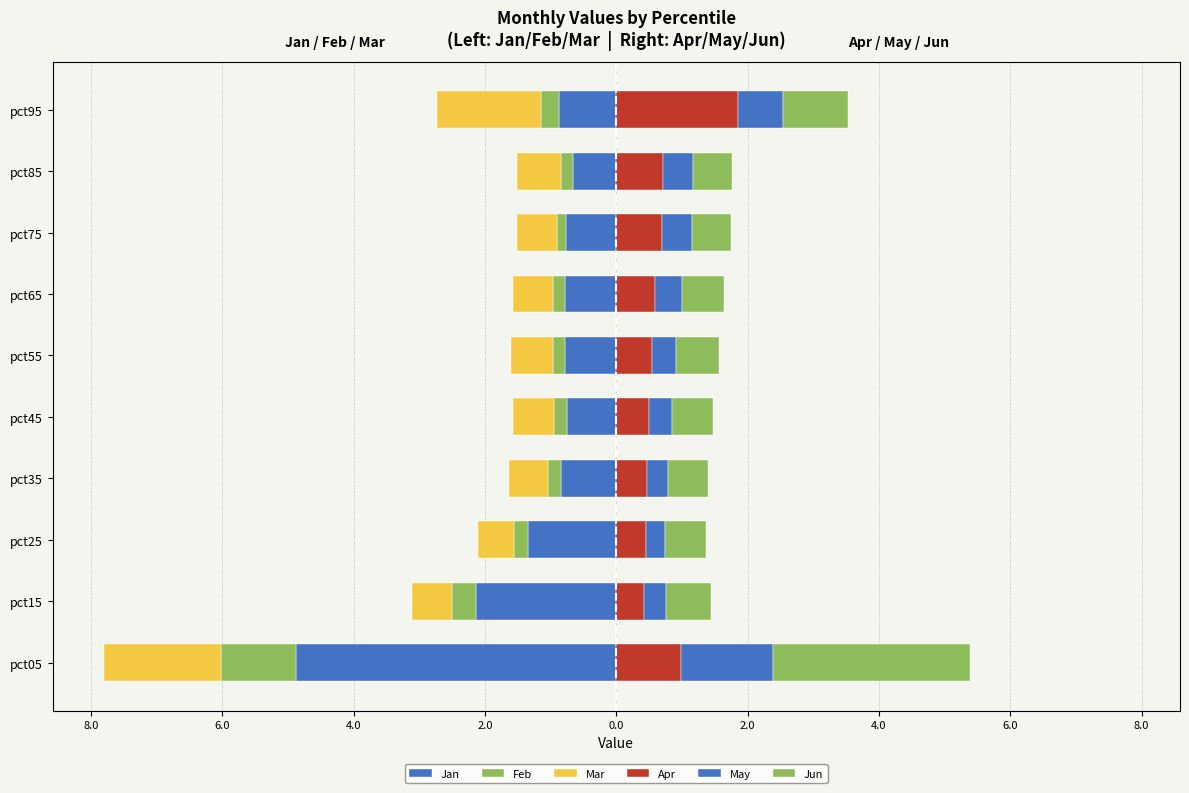

Between pct45 and pct85, which series saw the biggest shift?

Apr